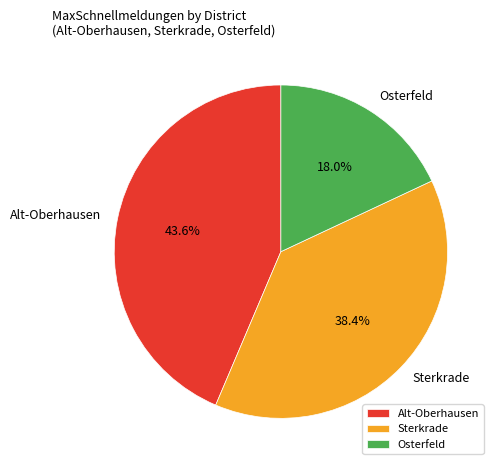

Count the number of slices in the pie.

3